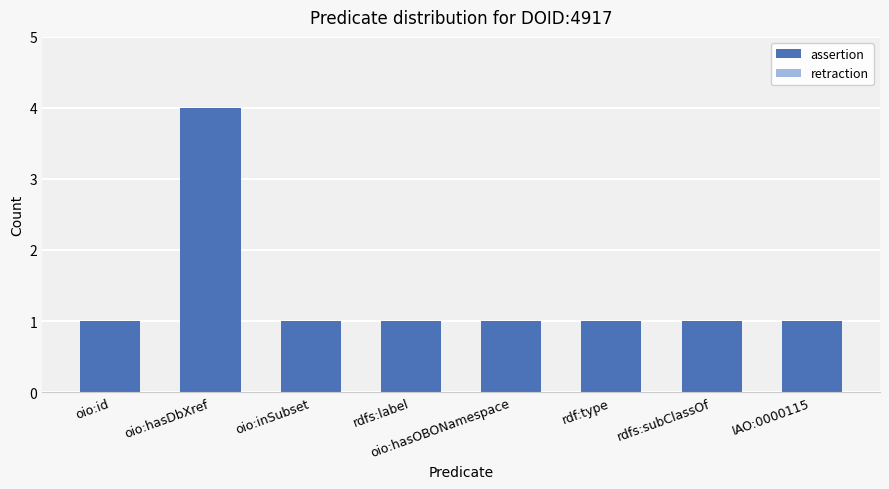

Count the number of categories in the chart.

8